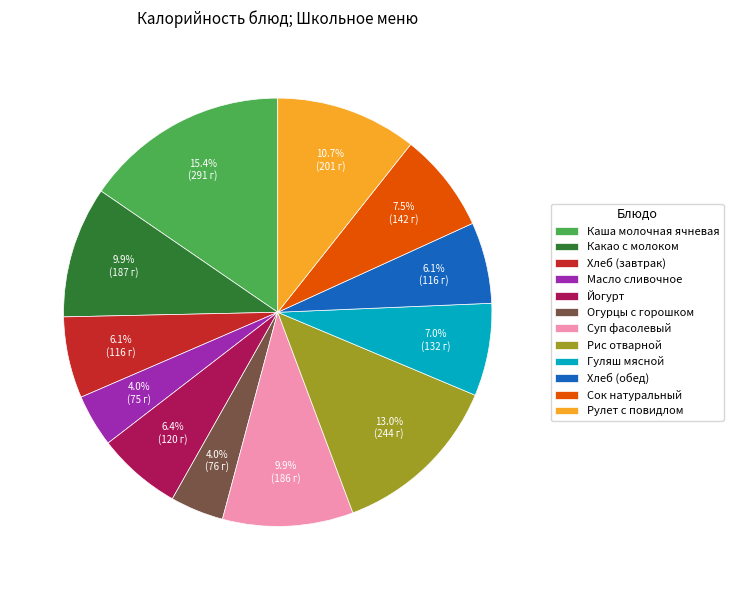

To the nearest percent, what is the difference between the largest and smallest slice percentages?

11%